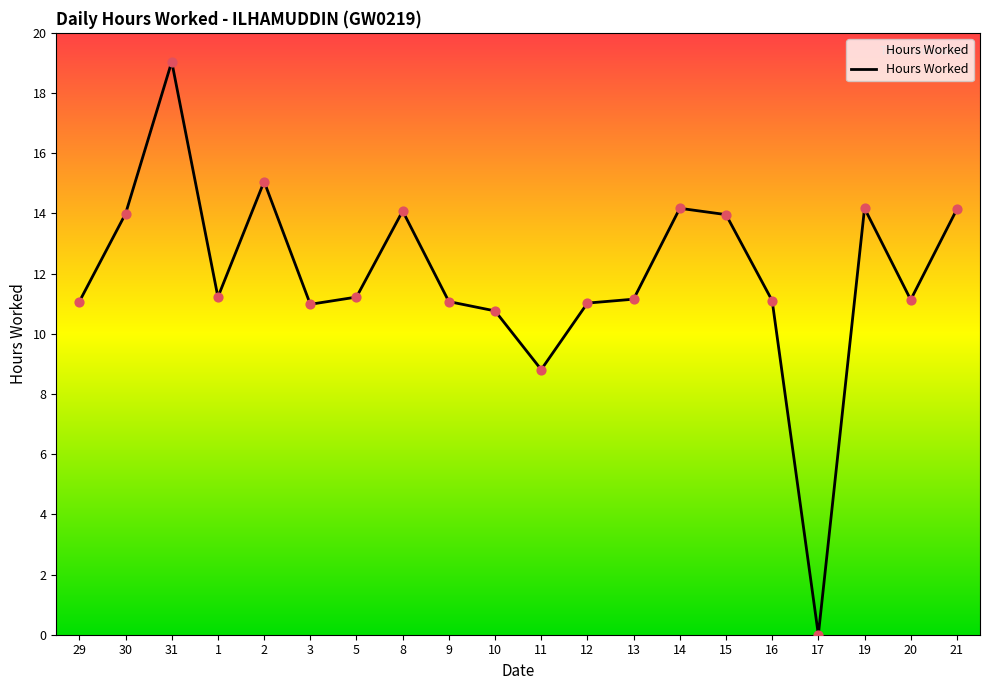

Between 2 and 31, which is larger?

31